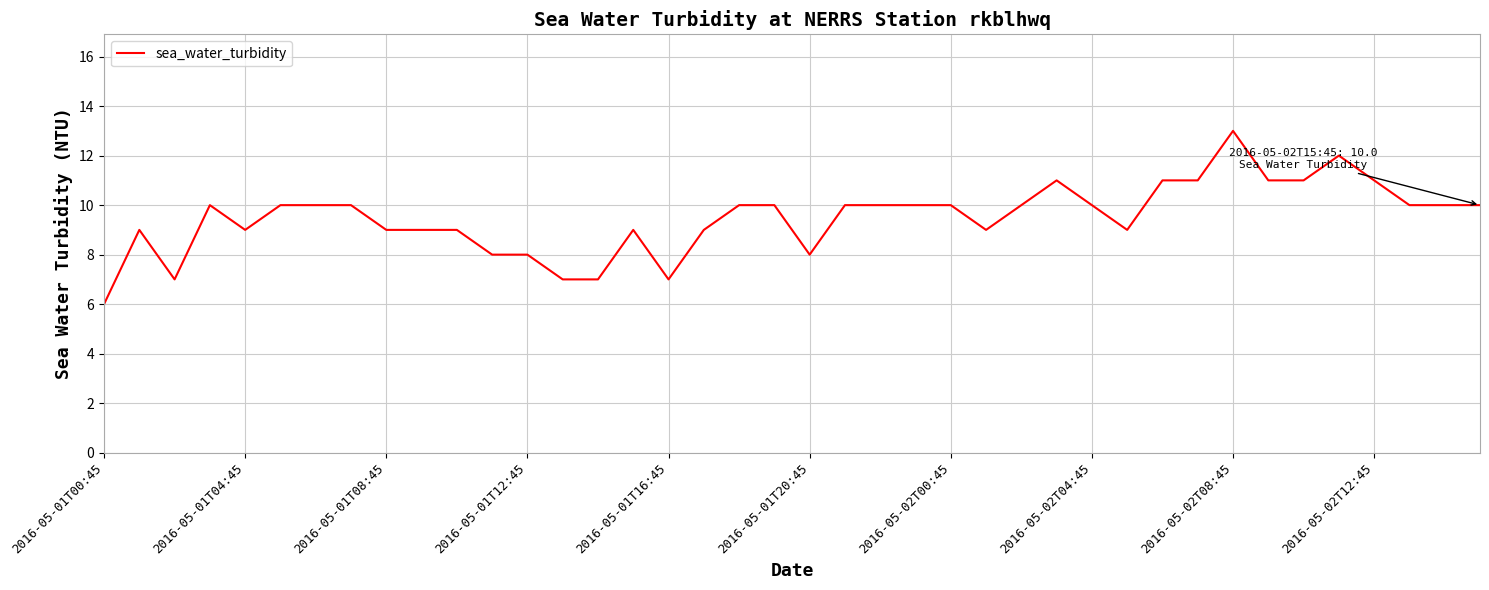

What is the smallest value displayed?

6